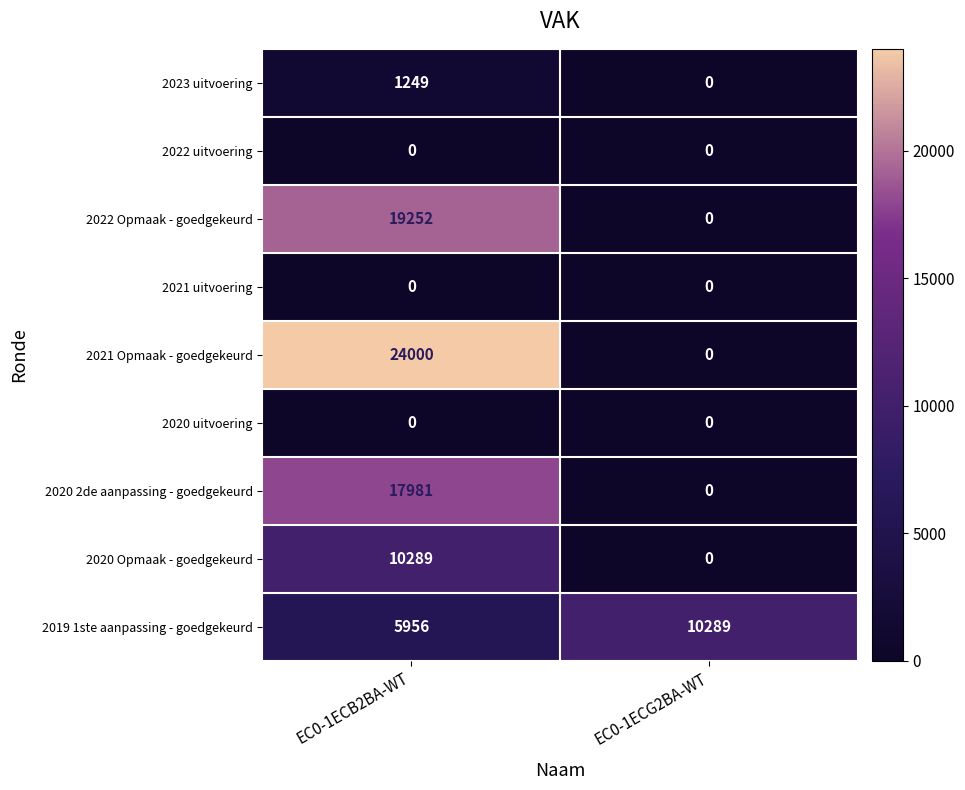

Reading left to right, transcribe all the data shown in this chart.

2023 uitvoering: EC0-1ECB2BA-WT=1249	EC0-1ECG2BA-WT=0
2022 uitvoering: EC0-1ECB2BA-WT=0	EC0-1ECG2BA-WT=0
2022 Opmaak - goedgekeurd: EC0-1ECB2BA-WT=19252	EC0-1ECG2BA-WT=0
2021 uitvoering: EC0-1ECB2BA-WT=0	EC0-1ECG2BA-WT=0
2021 Opmaak - goedgekeurd: EC0-1ECB2BA-WT=24000	EC0-1ECG2BA-WT=0
2020 uitvoering: EC0-1ECB2BA-WT=0	EC0-1ECG2BA-WT=0
2020 2de aanpassing - goedgekeurd: EC0-1ECB2BA-WT=17981	EC0-1ECG2BA-WT=0
2020 Opmaak - goedgekeurd: EC0-1ECB2BA-WT=10289	EC0-1ECG2BA-WT=0
2019 1ste aanpassing - goedgekeurd: EC0-1ECB2BA-WT=5956	EC0-1ECG2BA-WT=10289